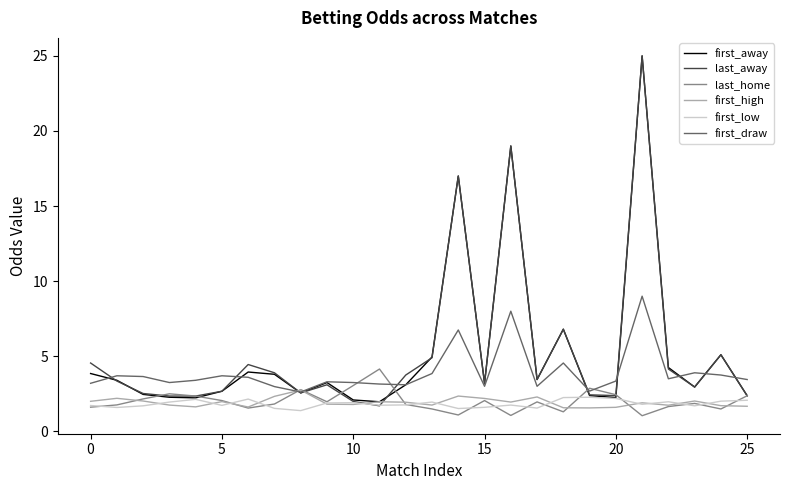

What is the maximum value shown in the chart?

25.0